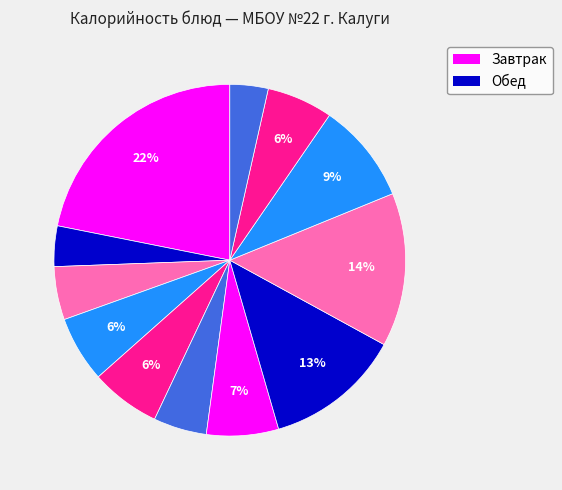

How many segments does this pie chart have?

12